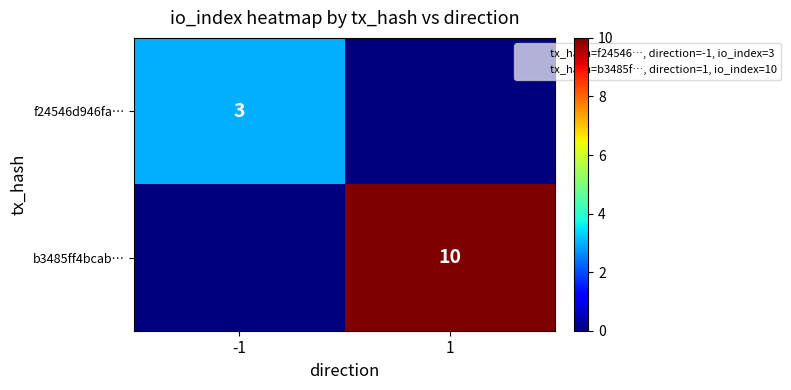

The value of f24546d946fa… at -1 is 4. True or false?

False